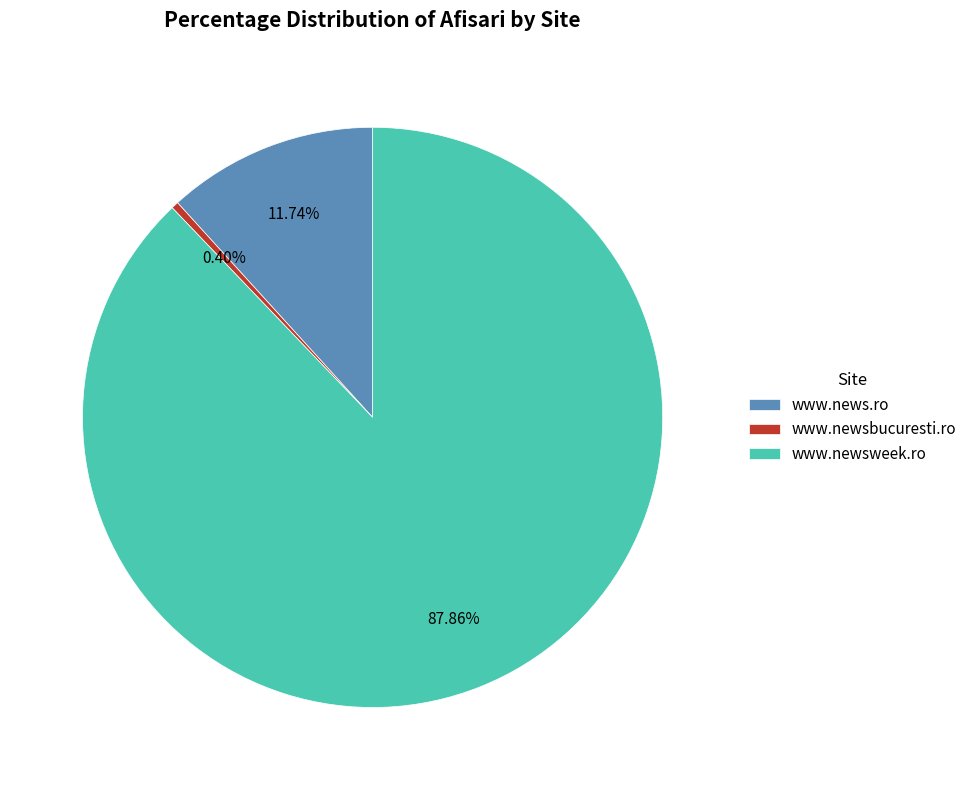

Which category has the smallest portion of the pie?

www.newsbucuresti.ro